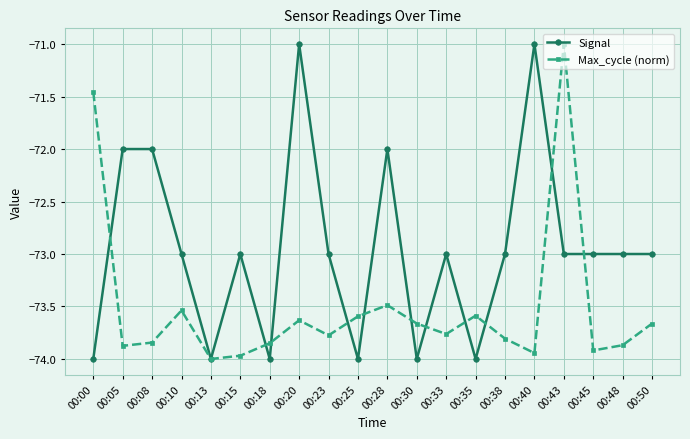

How many series are shown in this chart?

2